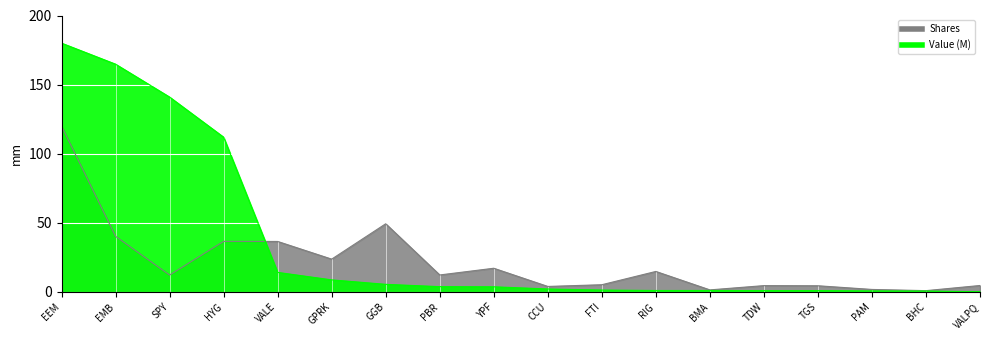

The value of Shares at SPY is 5.9. True or false?

False